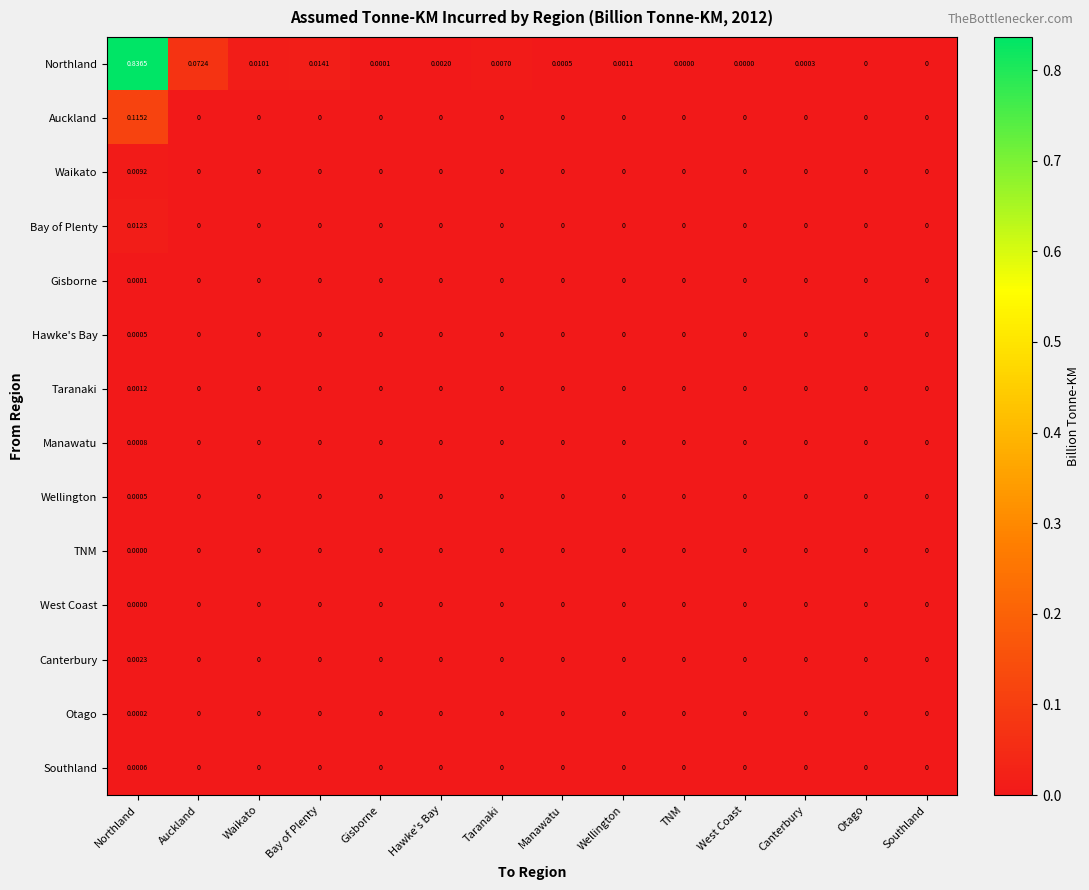

Which series has the largest total across all categories?

Northland